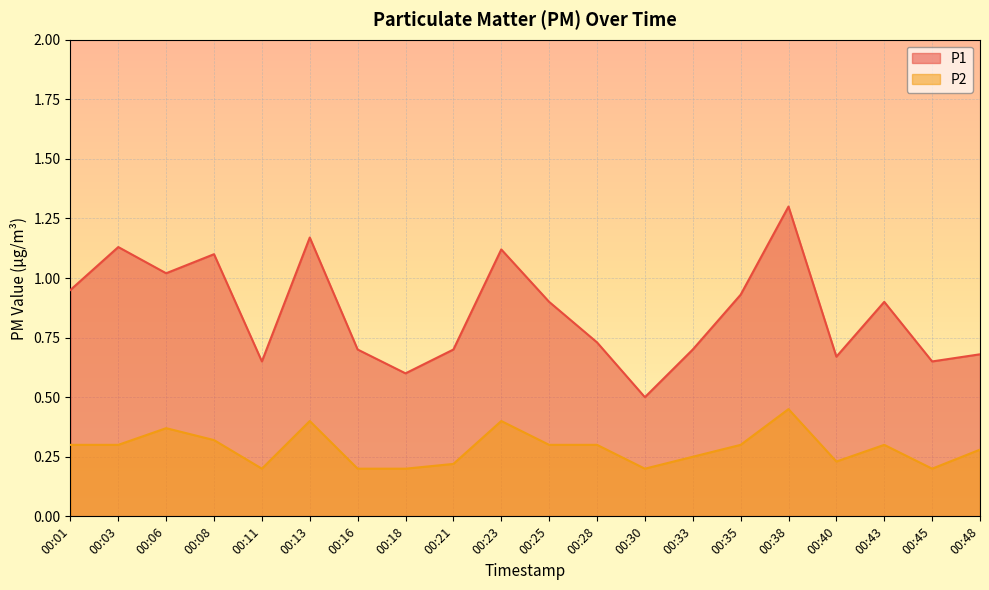

List the labels in order of P1 value, largest first.

00:38, 00:13, 00:03, 00:23, 00:08, 00:06, 00:01, 00:35, 00:25, 00:43, 00:28, 00:16, 00:21, 00:33, 00:48, 00:40, 00:11, 00:45, 00:18, 00:30